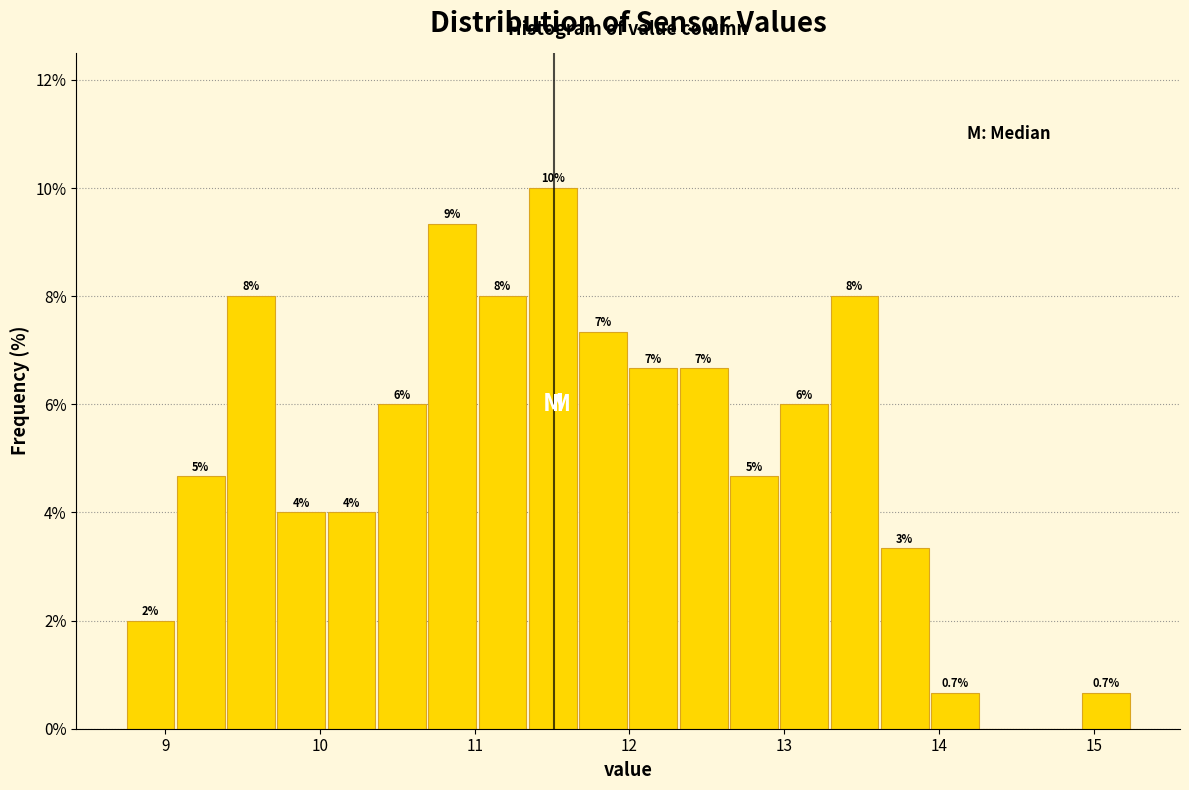

Read against the x-axis, roughly where is the centre of the tallest bar?

11.5